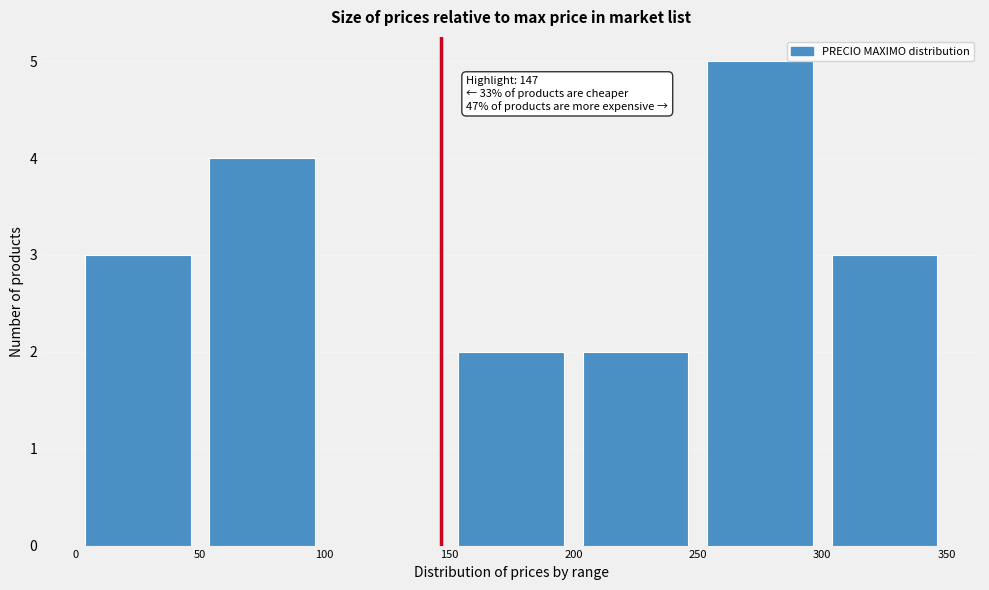

Which range on the x-axis has the tallest bar?

250 to 300